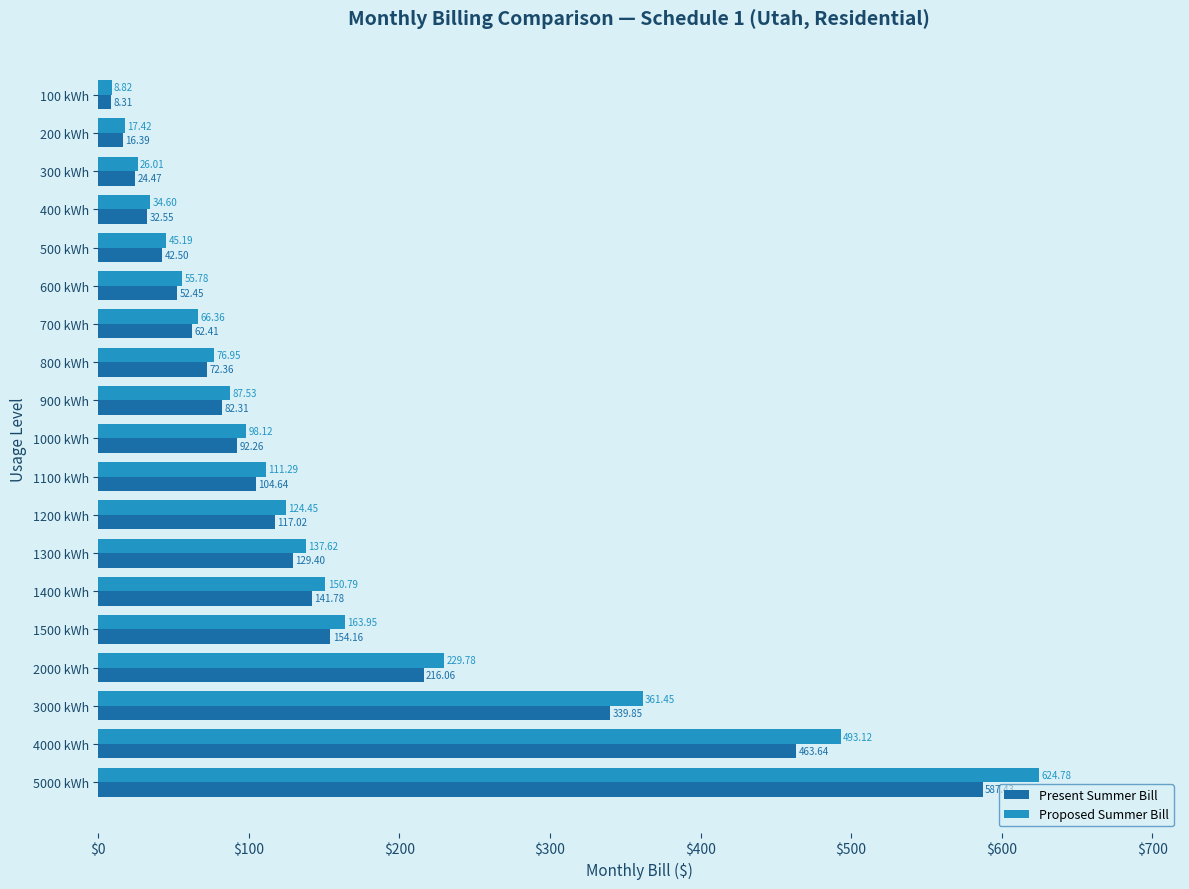

Which series has the largest total across all categories?

Proposed Summer Bill